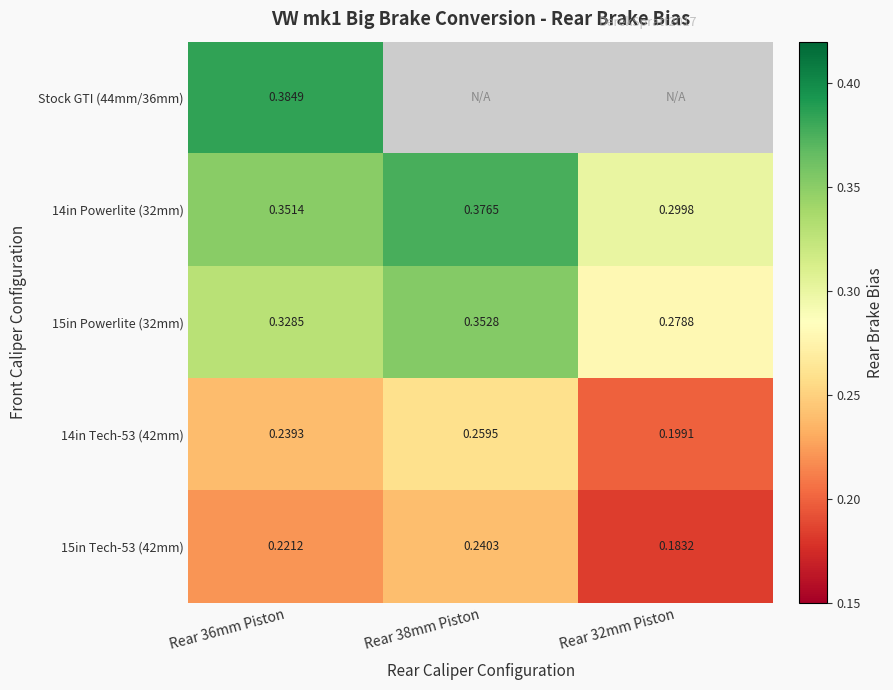

Between Rear 36mm Piston and Rear 32mm Piston, which series saw the biggest shift?

14in Powerlite (32mm)